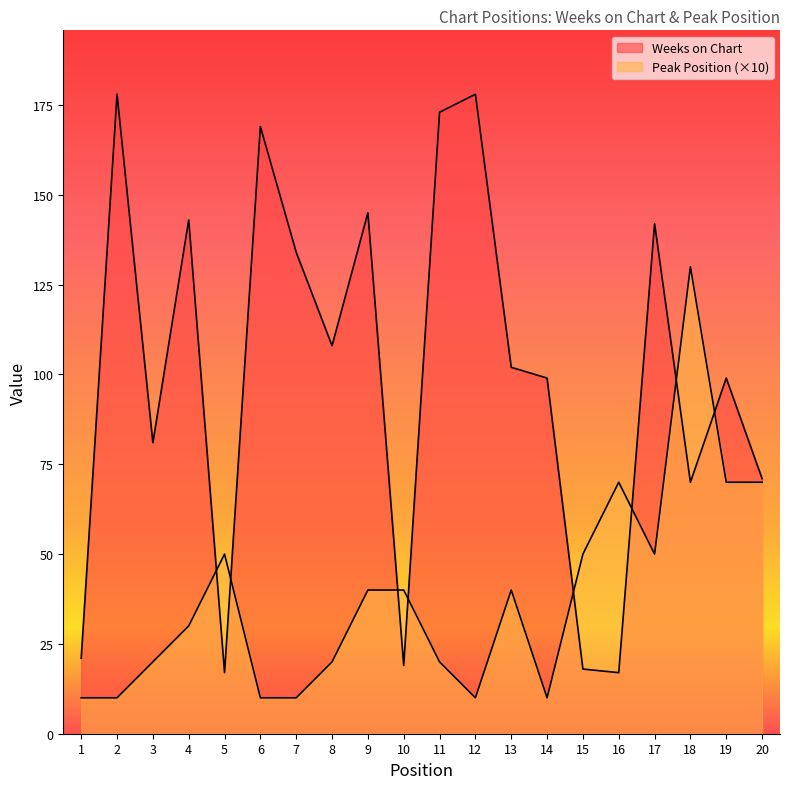

List the labels in order of Peak Position value, largest first.

18, 16, 19, 20, 5, 15, 17, 9, 10, 13, 4, 3, 8, 11, 1, 2, 6, 7, 12, 14